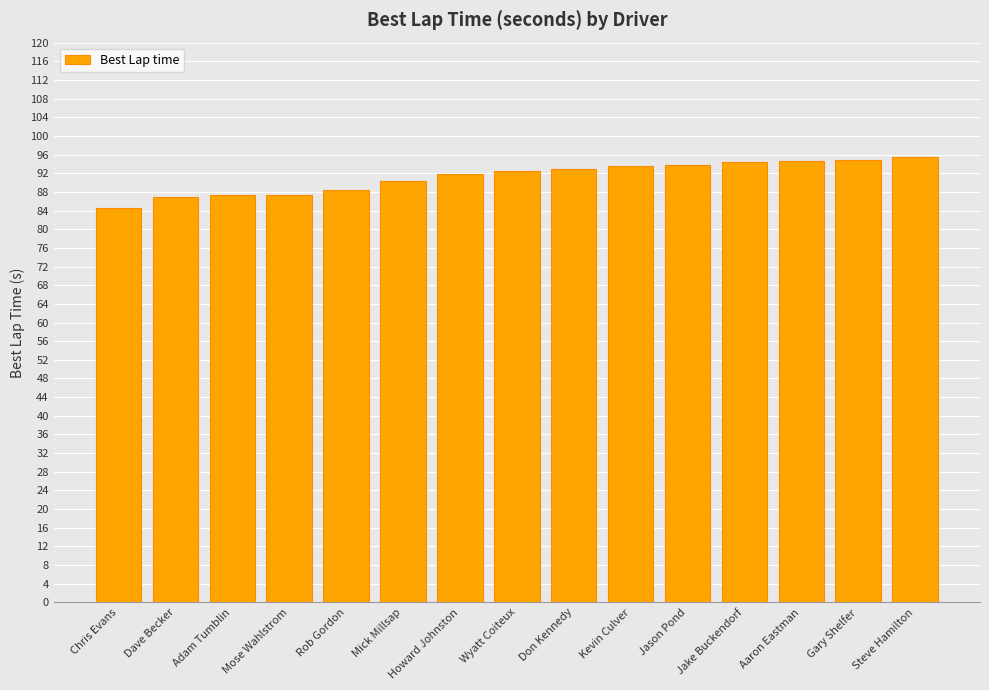

What is the ratio of the value at Gary Shelfer to the value at Mose Wahlstrom?

1.1